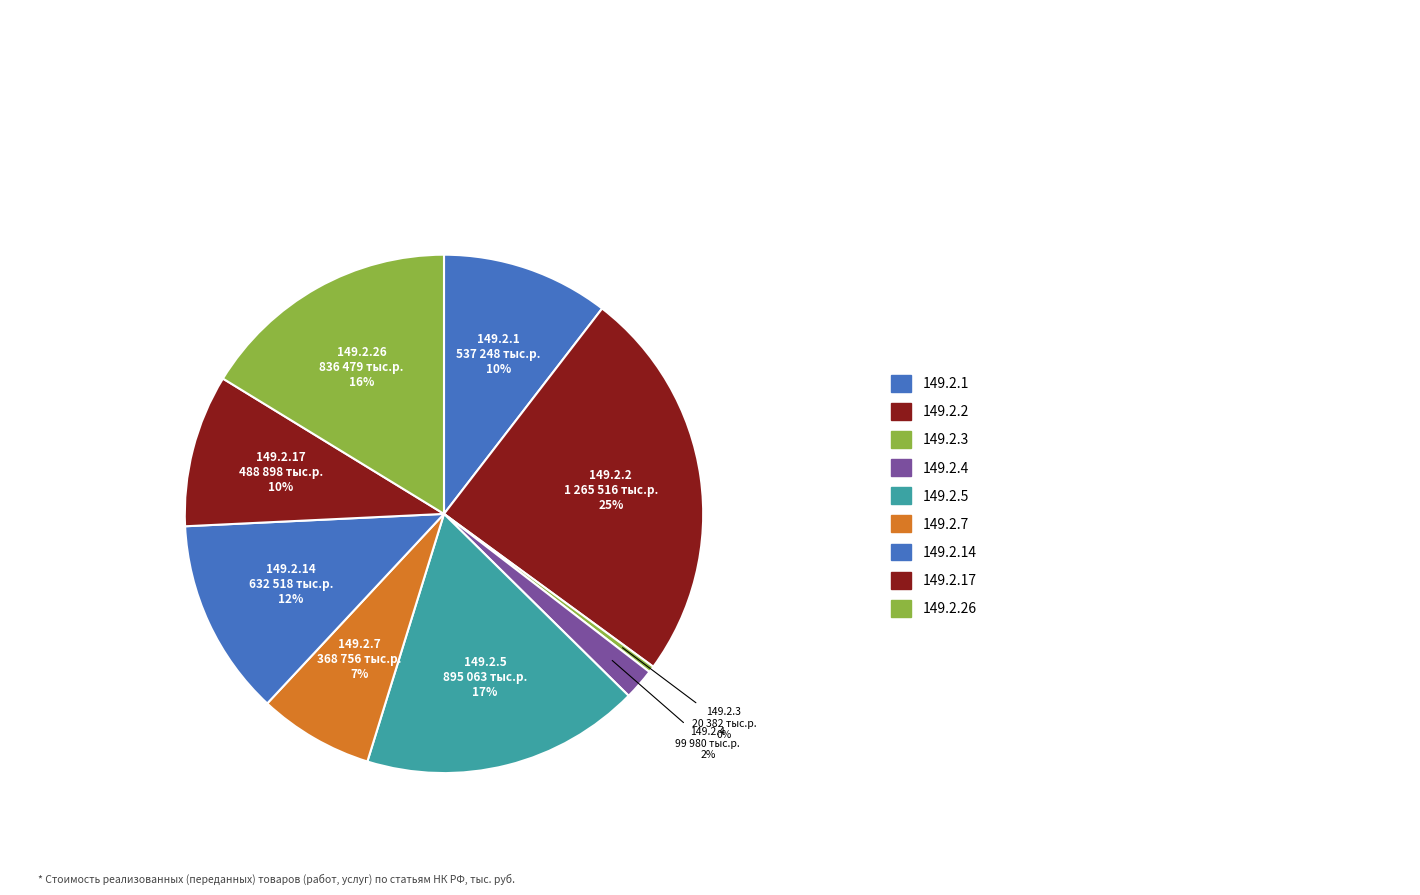

How many segments does this pie chart have?

9